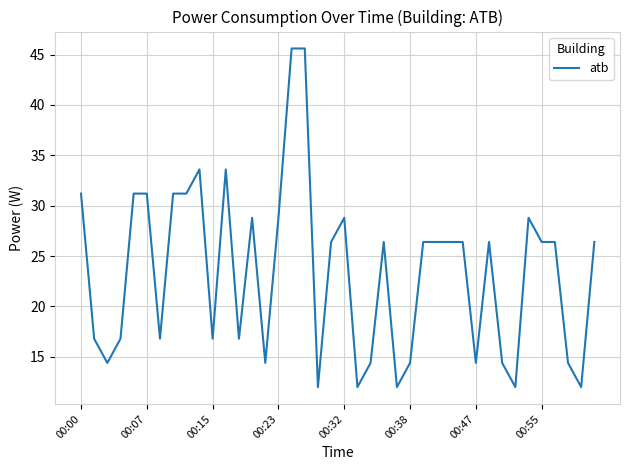

What is the difference between the maximum and minimum values?

33.6